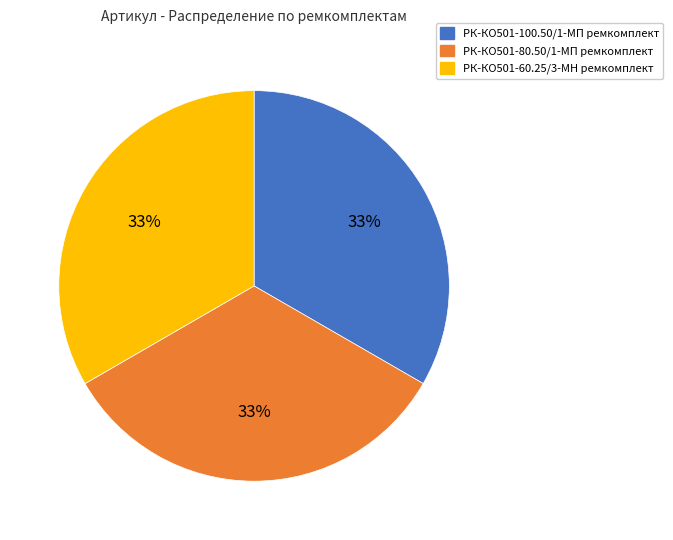

To the nearest percent, what portion does РК-КО501-60.25/3-МН ремкомплект represent?

33%